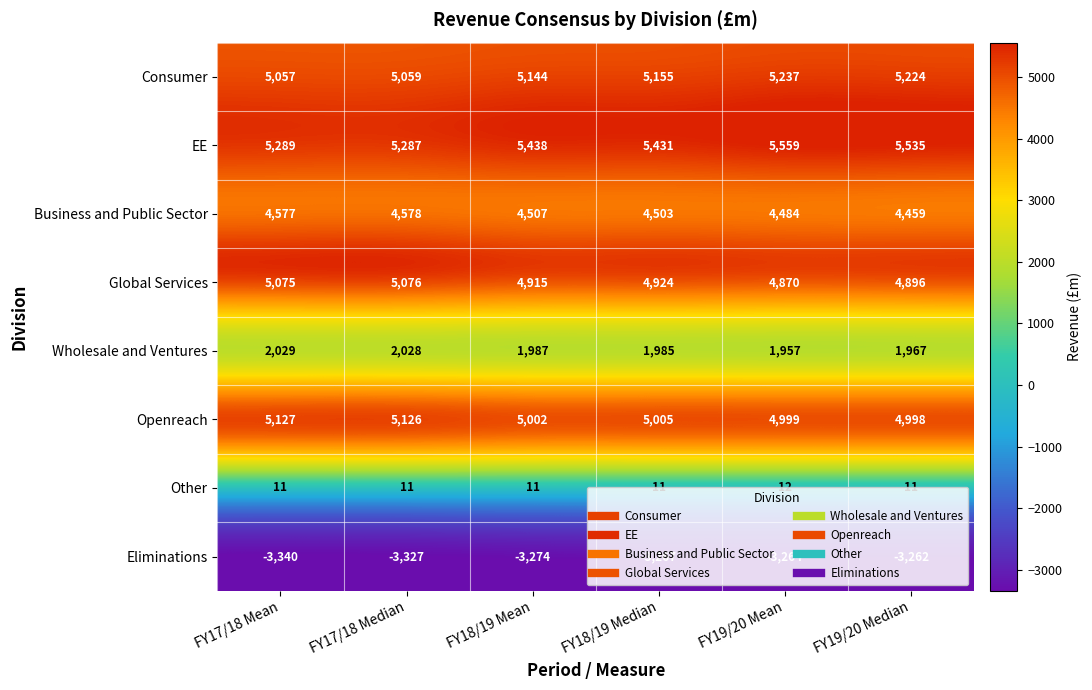

How many series are shown in this chart?

8